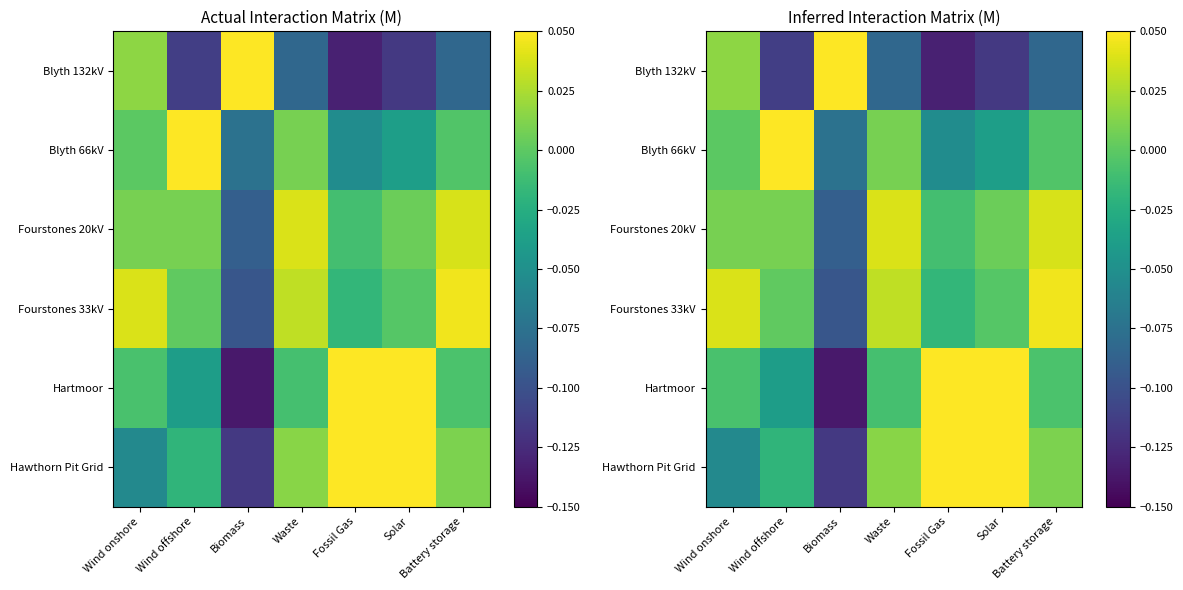

How many categories are shown in the chart?

7